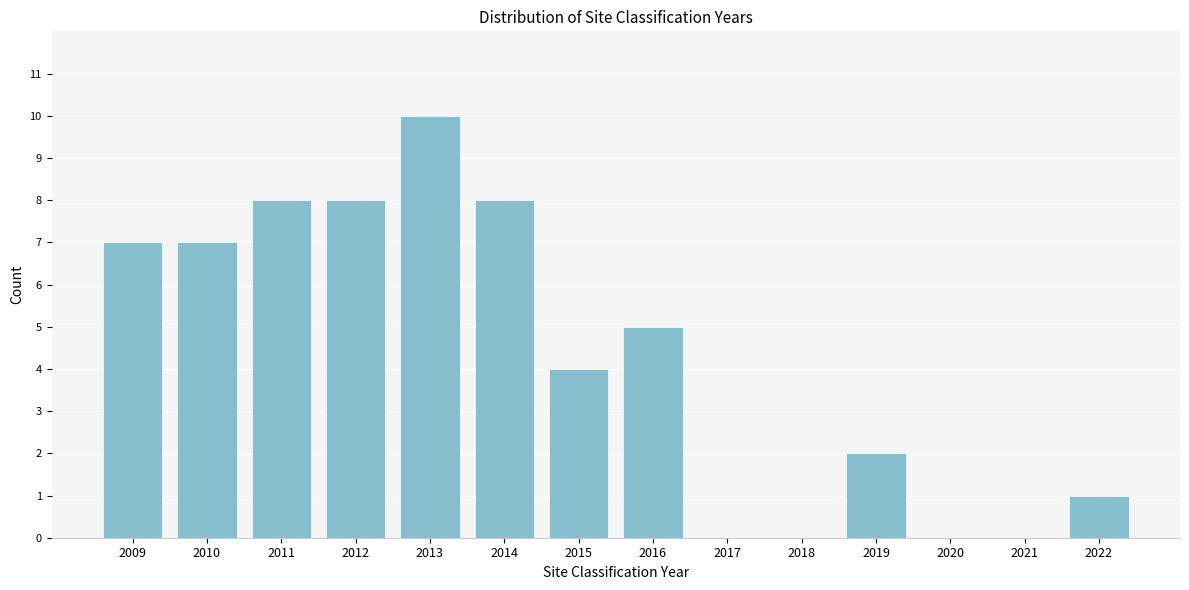

Reading left to right, extract all data points from this chart.

2009=7	2010=7	2011=8	2012=8	2013=10	2014=8	2015=4	2016=5	2017=0	2018=0	2019=2	2020=0	2021=0	2022=1